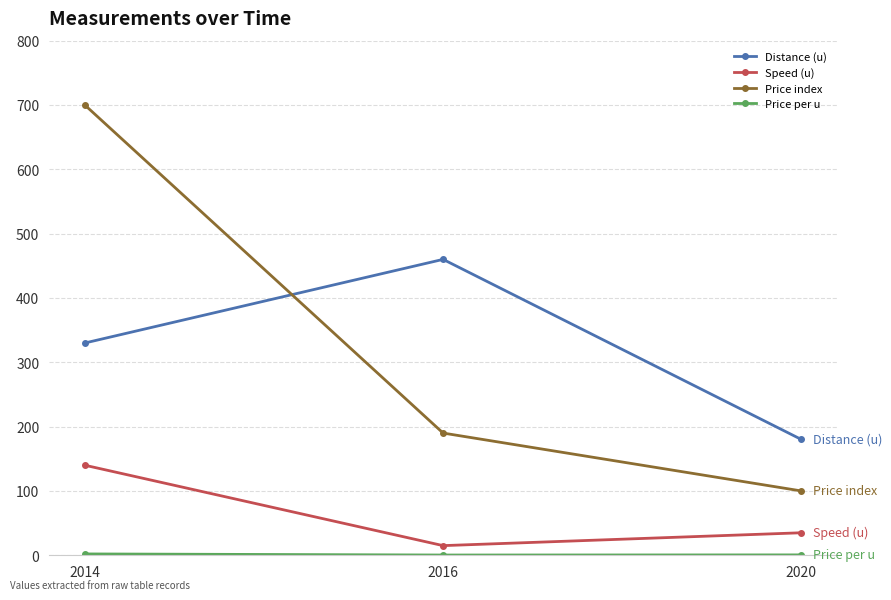

Is the value of Speed (u) at 2014 greater than the value of Price index at 2020?

Yes